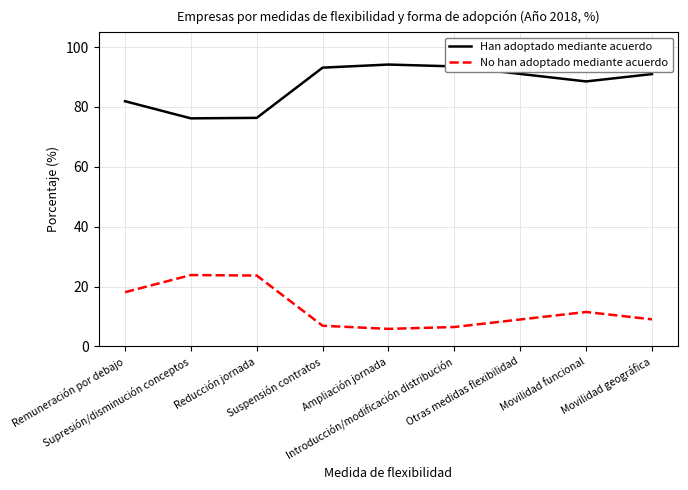

How many lines are shown in the chart?

2